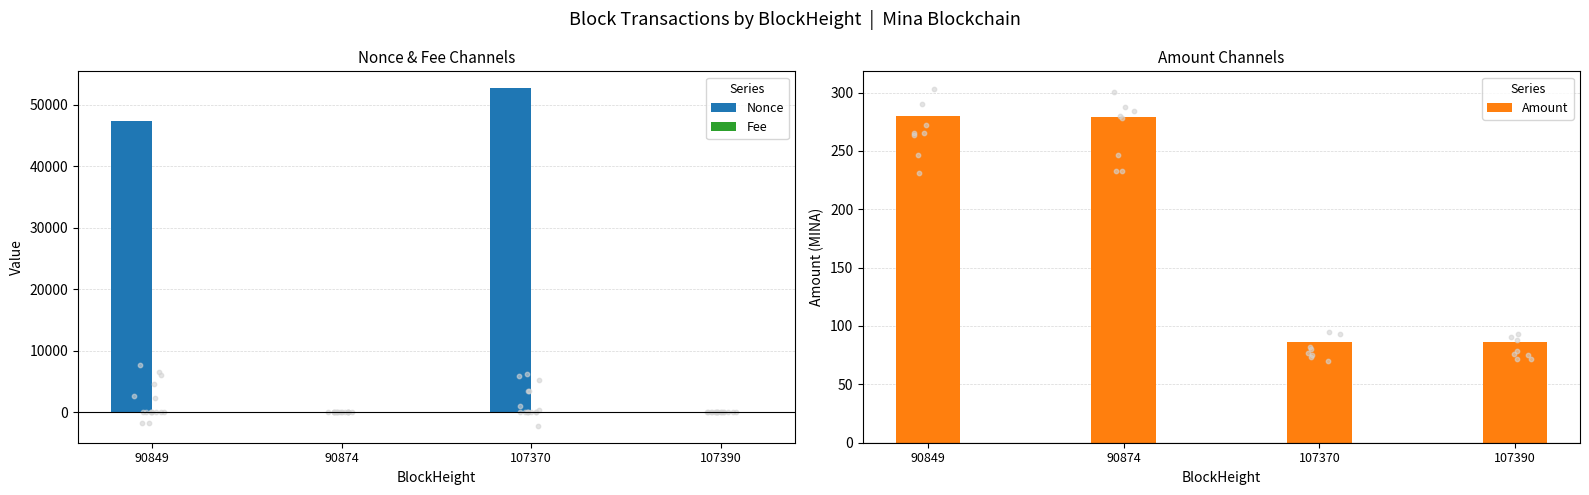

What are all the series names shown in the legend?

Nonce, Fee, Amount